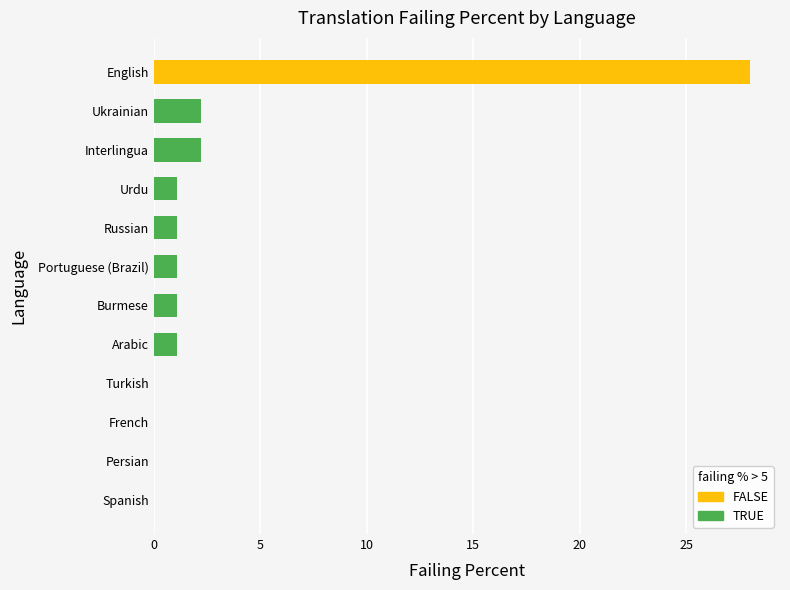

Rank the categories by failing_percent value from highest to lowest.

English, Interlingua, Ukrainian, Arabic, Burmese, Portuguese (Brazil), Russian, Urdu, Spanish, Persian, French, Turkish